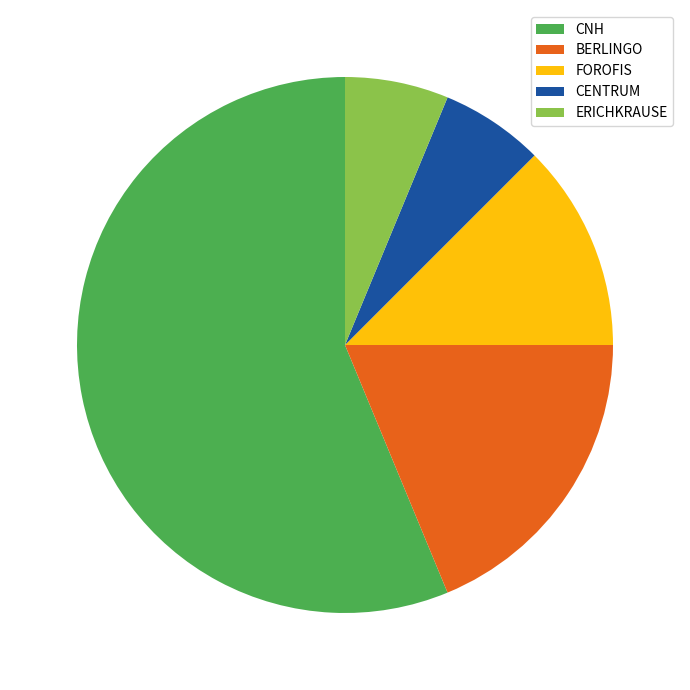

True or false: FOROFIS accounts for 12% of the total.

True